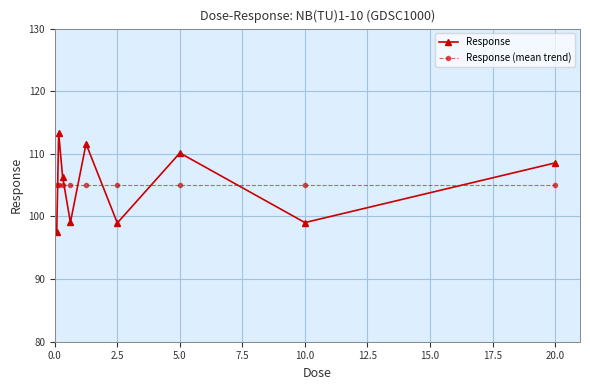

In Response, how many points are lower than both neighbors (excluding endpoints)?

3